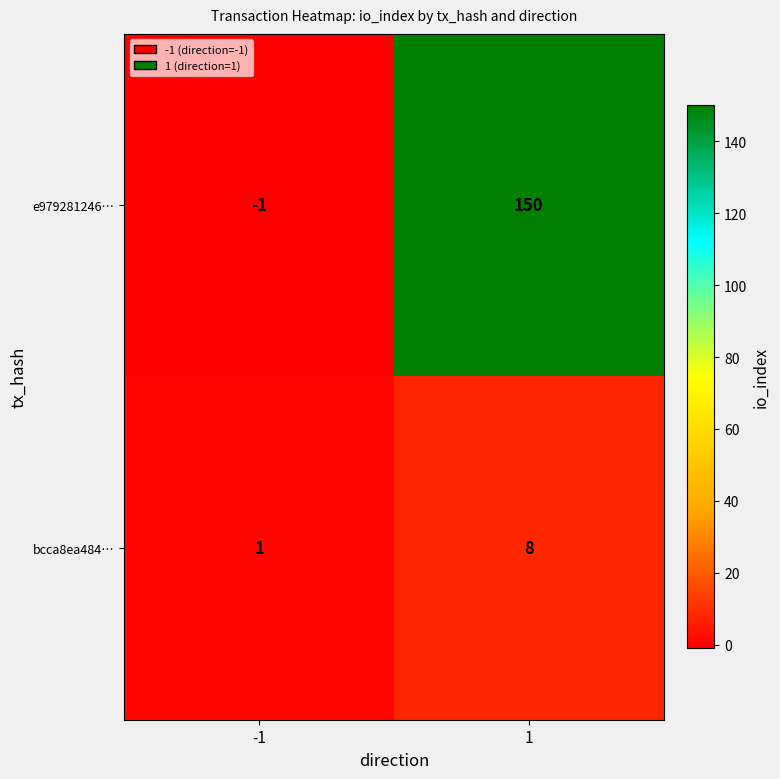

Reading left to right, what are all the values shown in this chart?

e979281246…: -1=-1	1=150
bcca8ea484…: -1=1	1=8